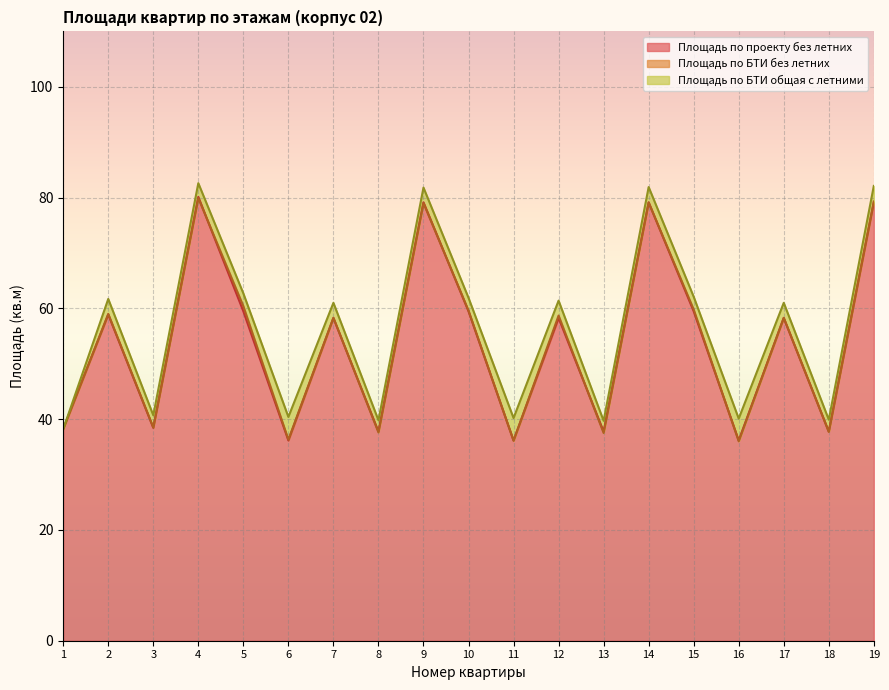

Is it true that Площадь по БТИ общая с летними equals 82.1 at 19?

True